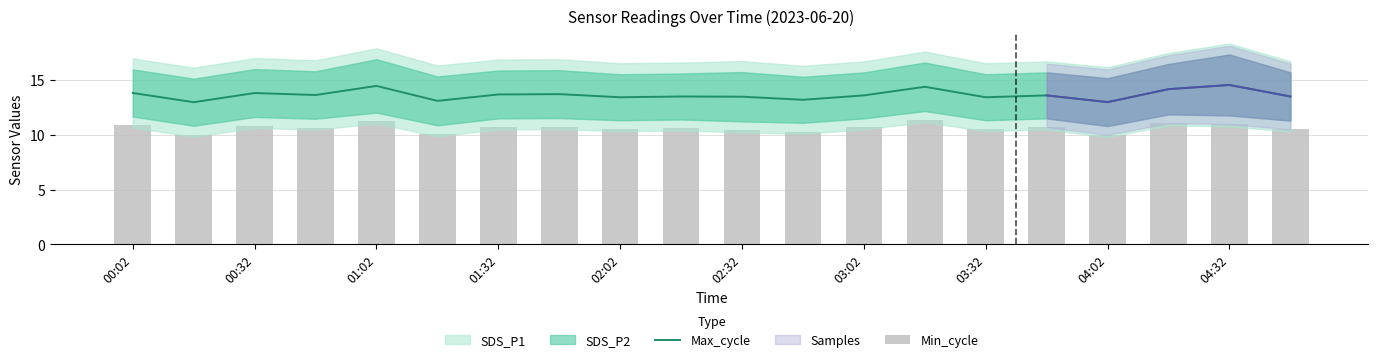

What is the lowest value of the Max_cycle series?

13.0